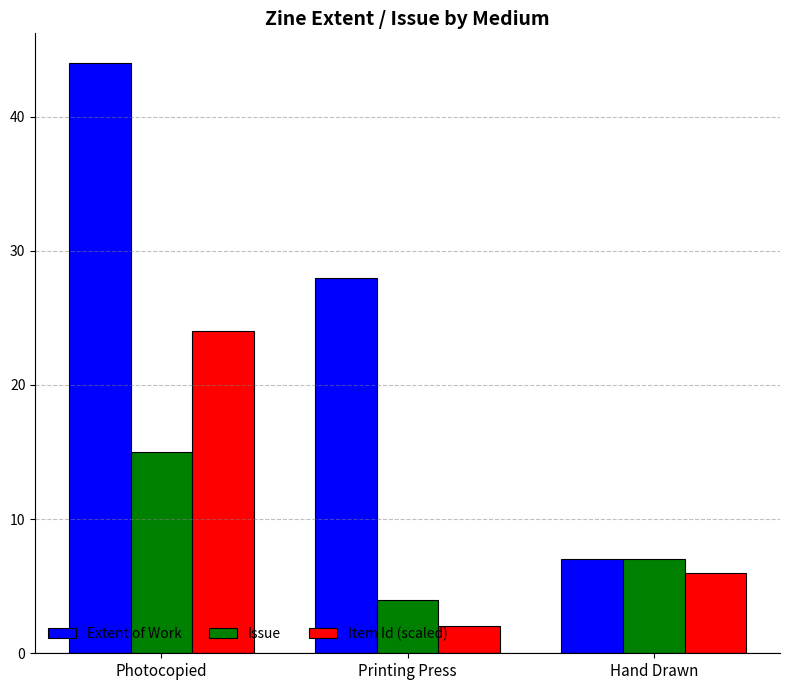

What is the difference between the highest and lowest values at Printing Press?

26